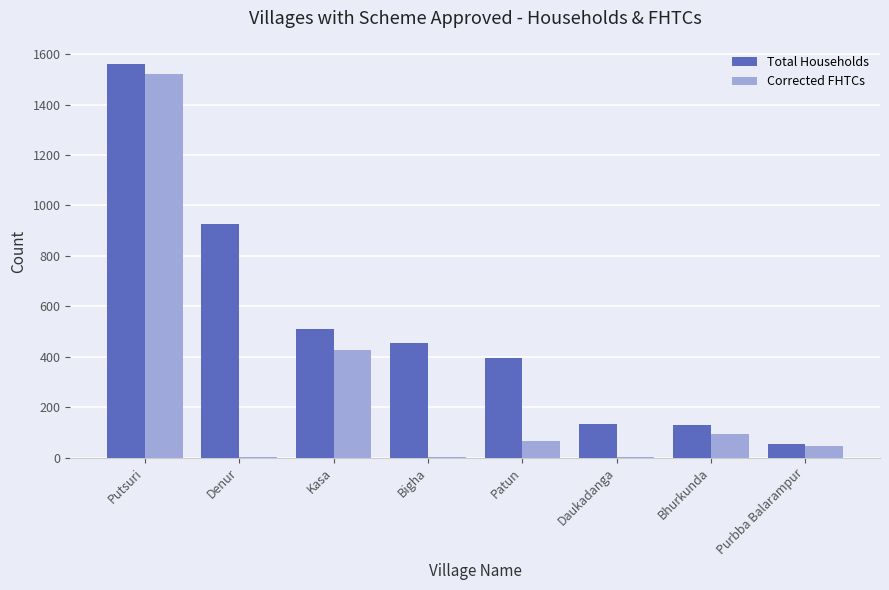

What is the spread (max minus min) of values at Putsuri?

37